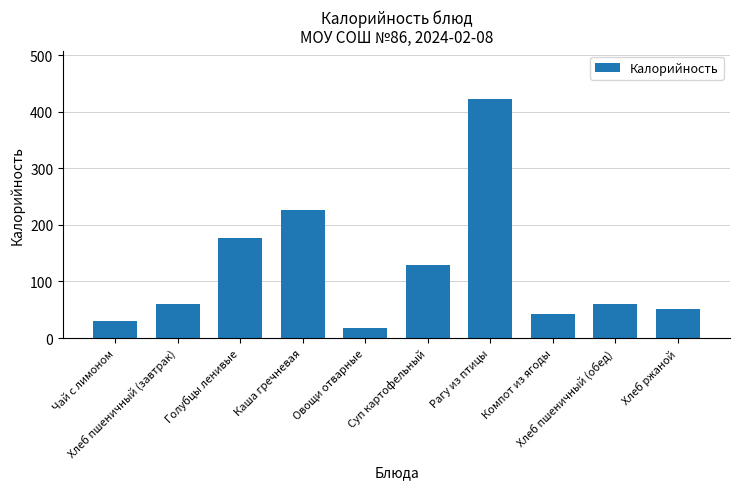

How many series are shown in this chart?

1